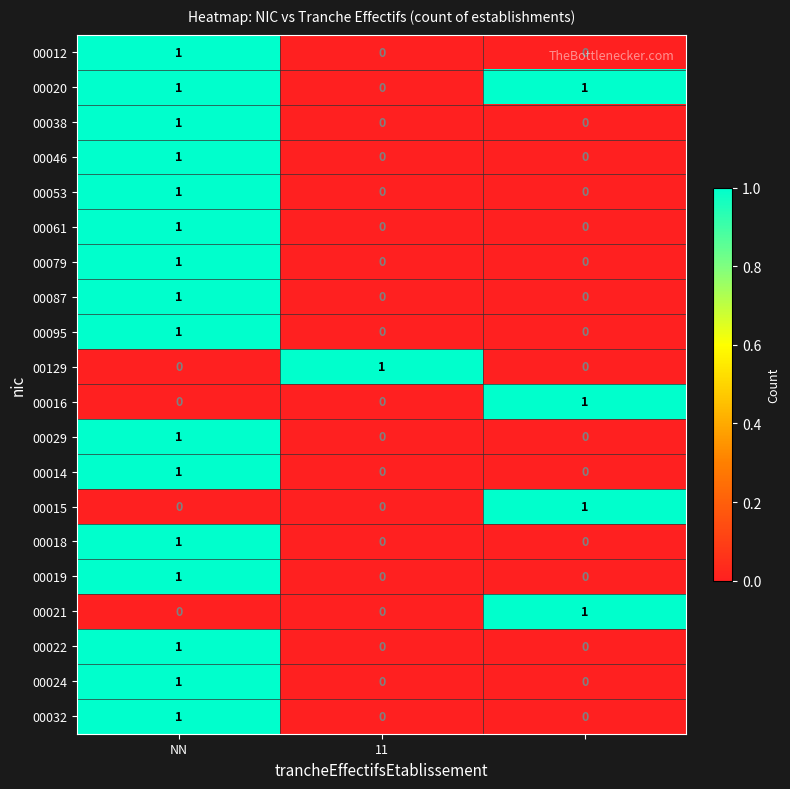

Which series has the largest total across all categories?

00020